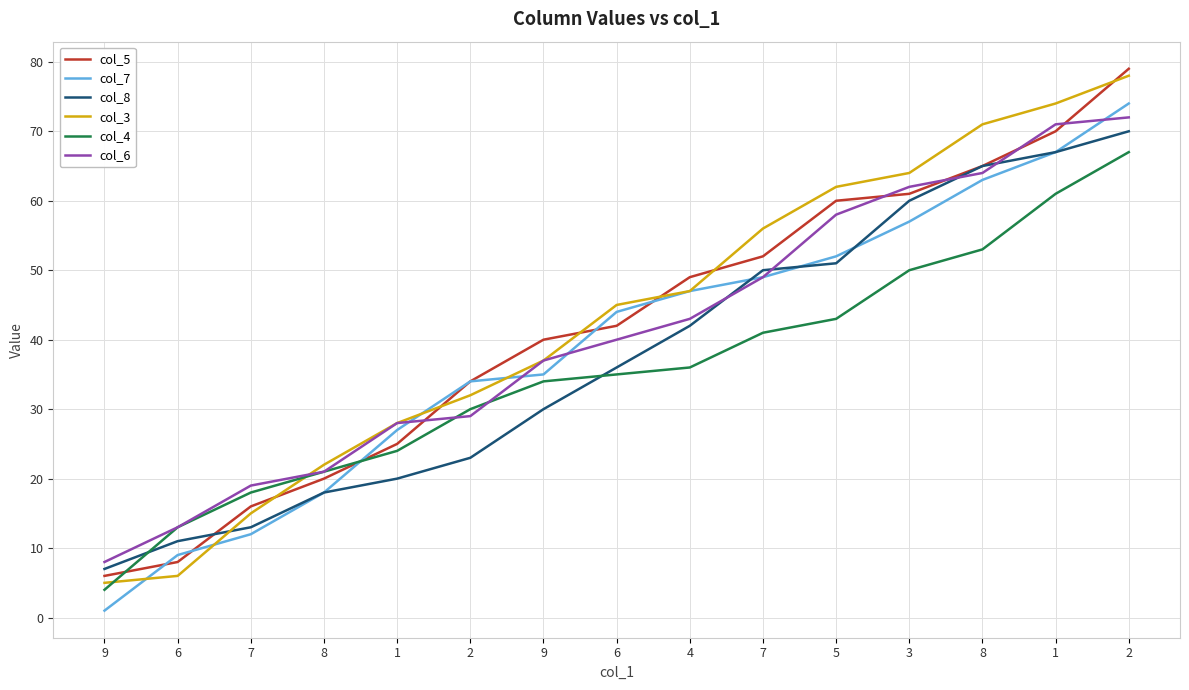

The value of col_5 at 2 is 28. True or false?

False